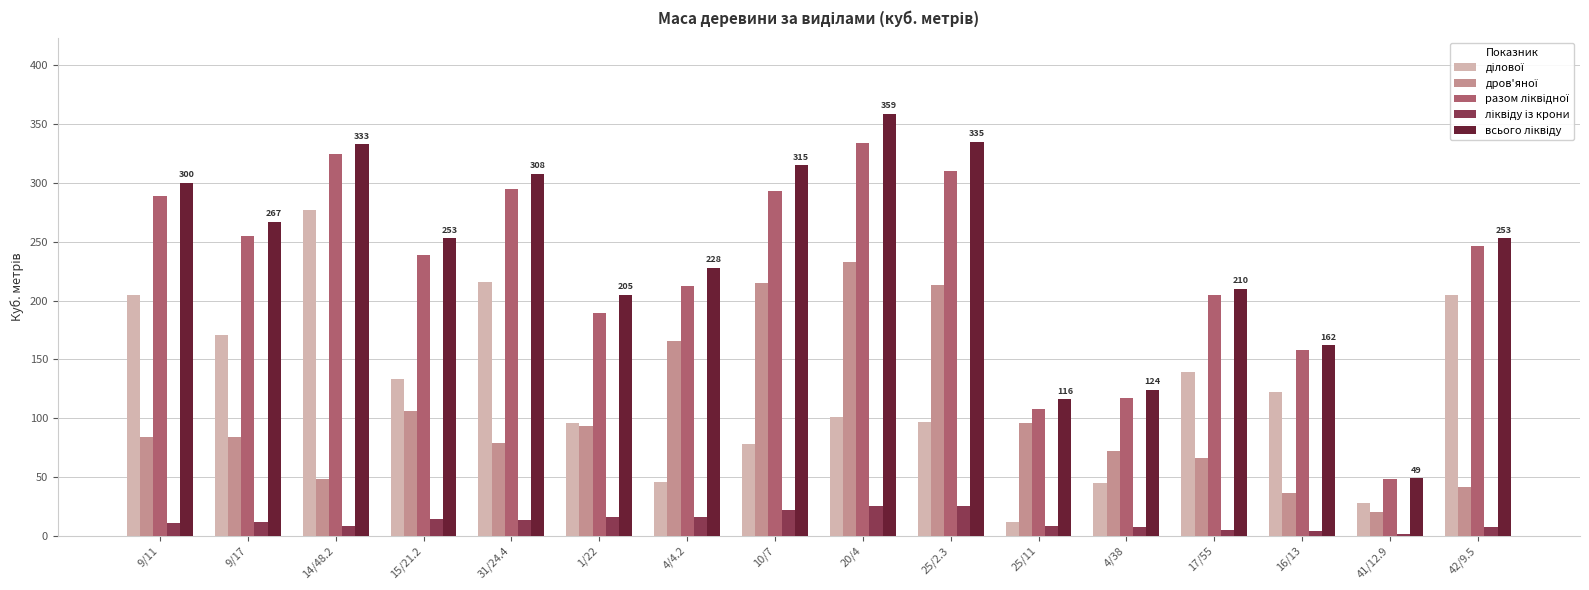

At which category is the sum across all series the highest?

20/4